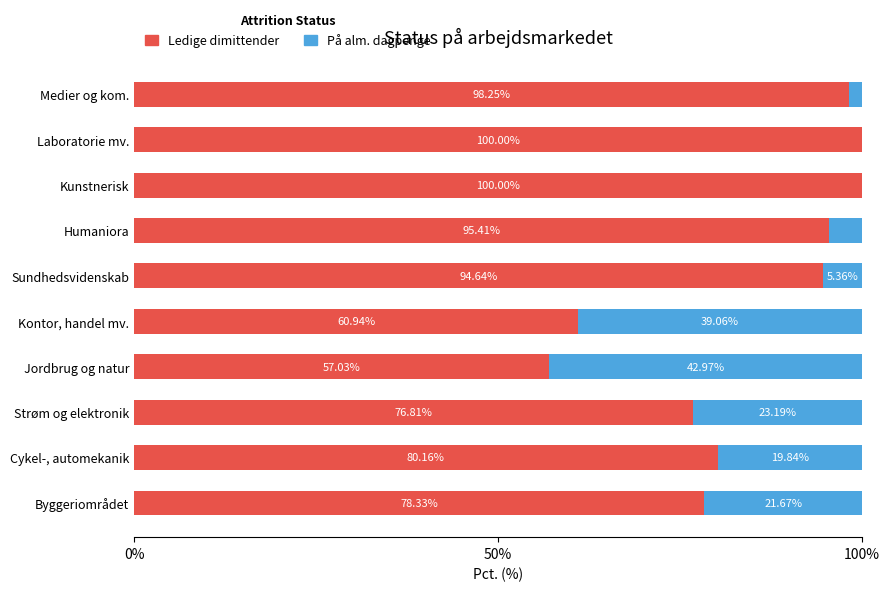

What is the sum of the Ledige dimittender values at Byggeriområdet and Medier og kom.?

176.6